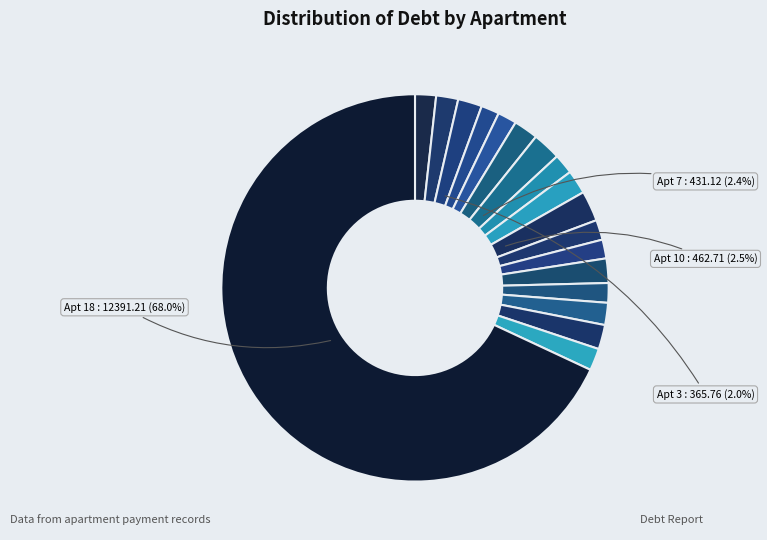

How many segments does this pie chart have?

18